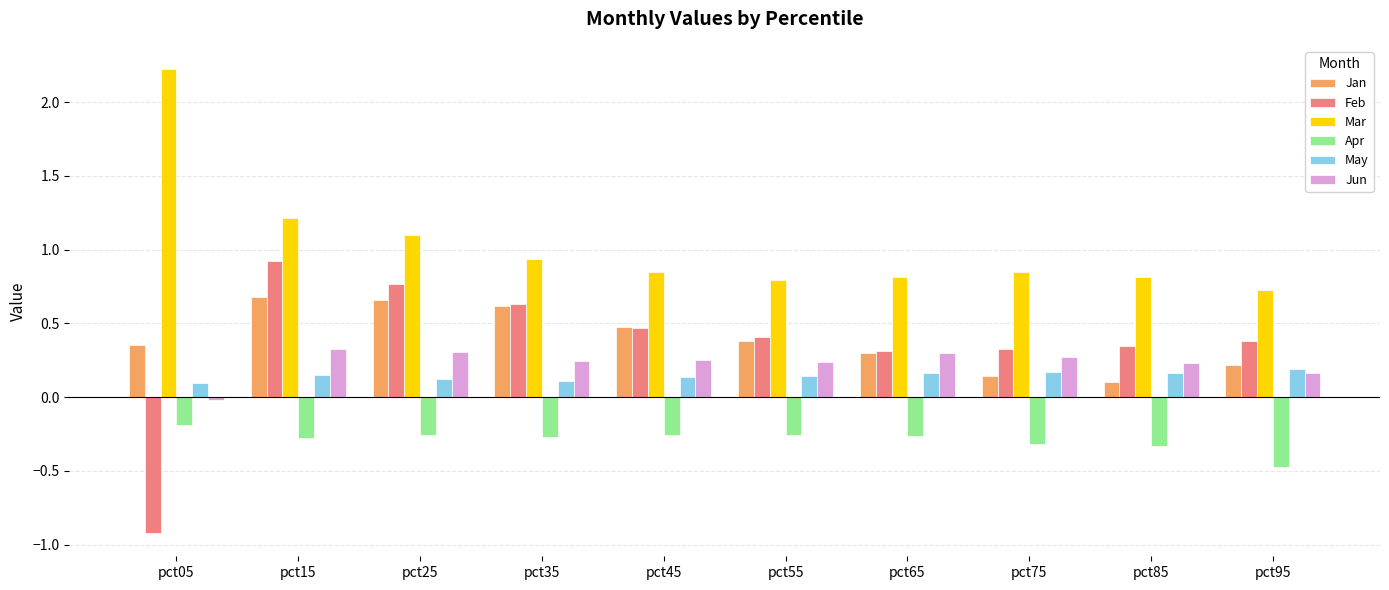

Is the value of Jun at pct05 greater than the value of Mar at pct85?

No